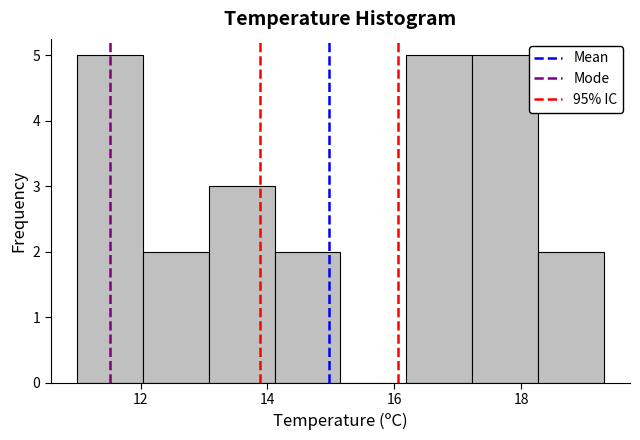

Reading left to right, list every bar in this chart as the range it spans on the x-axis followed by its height. Neither the bar edges nor the heights are printed on the chart, so give them approximately, as read against the axes.

11.0 to 12.0: 5
12.0 to 13.0: 2
13.0 to 14.2: 3
14.2 to 15.2: 2
15.2 to 16.2: 0
16.2 to 17.2: 5
17.2 to 18.2: 5
18.2 to 19.4: 2